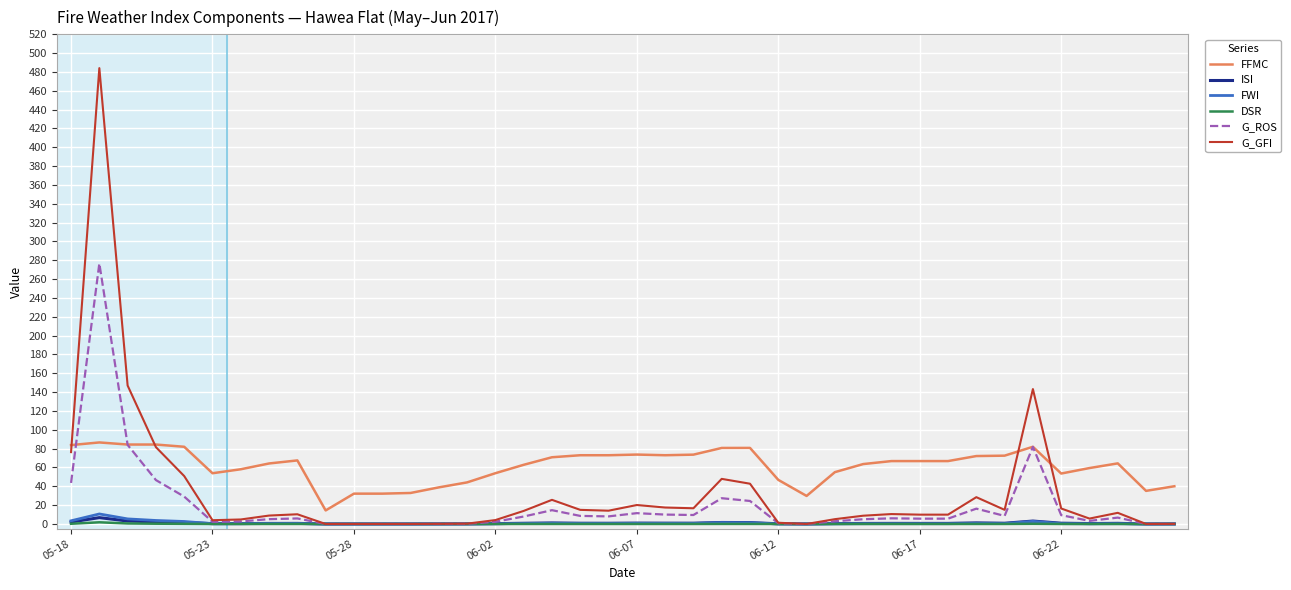

Is this an area chart (filled region under the line)?

No